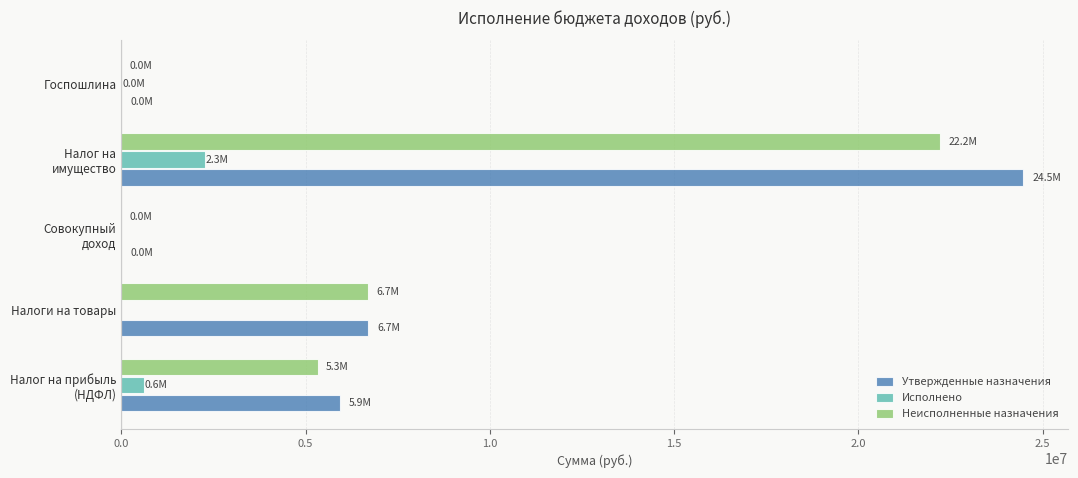

What is the highest value of the Исполнено series?

2256676.1